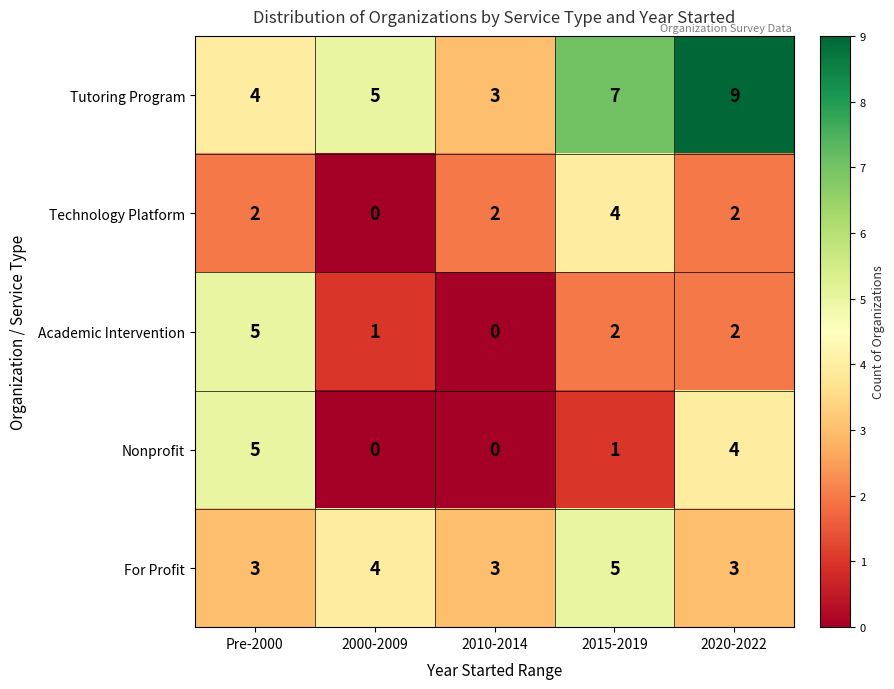

True or false: Academic Intervention has a value of 0 at 2000-2009.

False